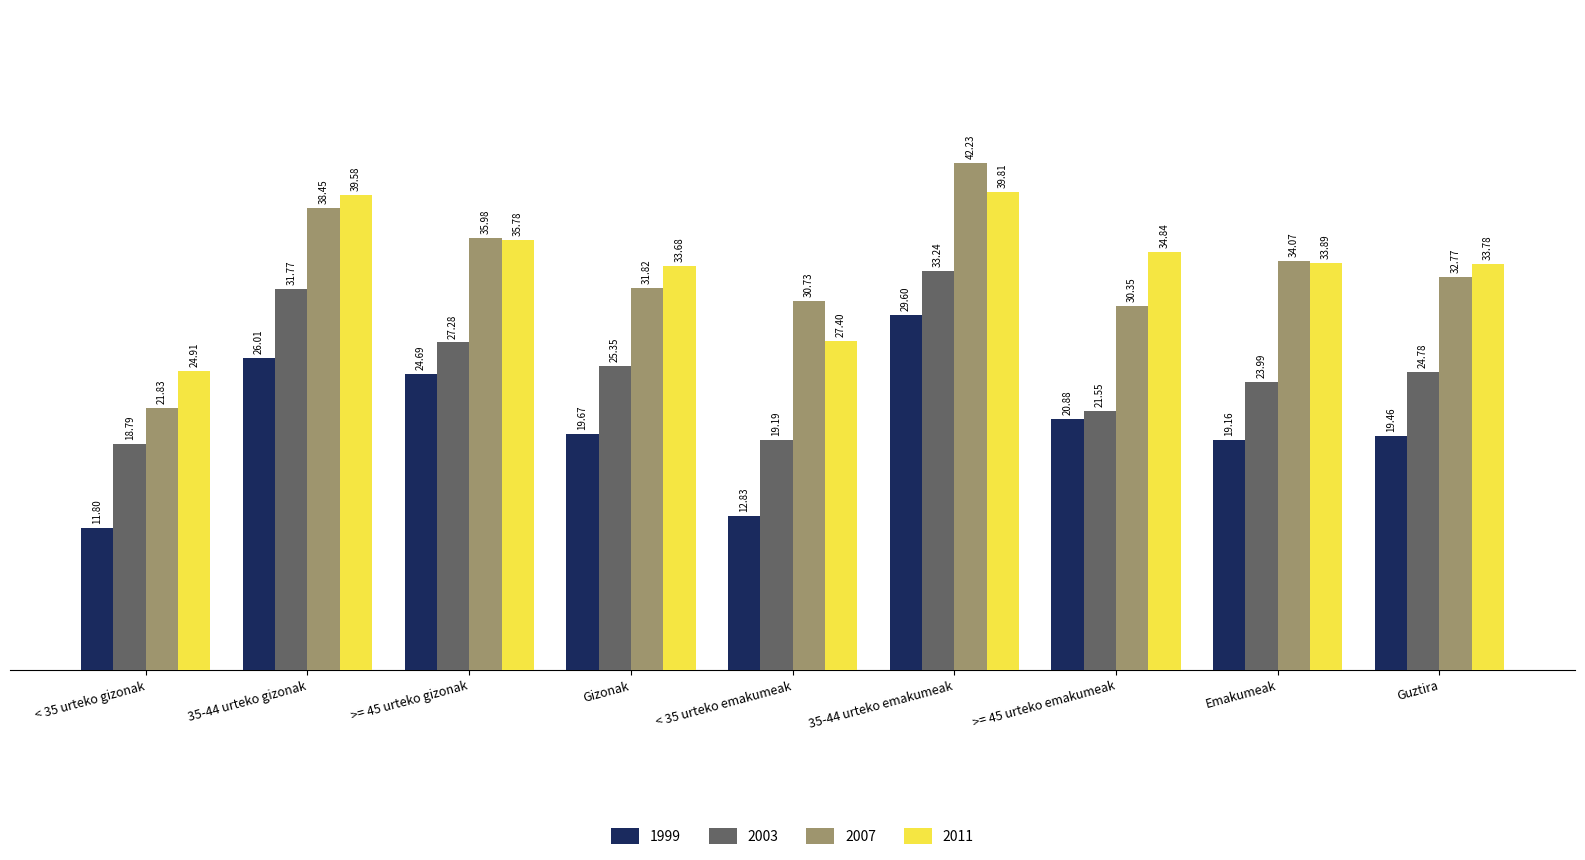

What is the difference between the maximum and minimum values in the 2011 series?

14.9